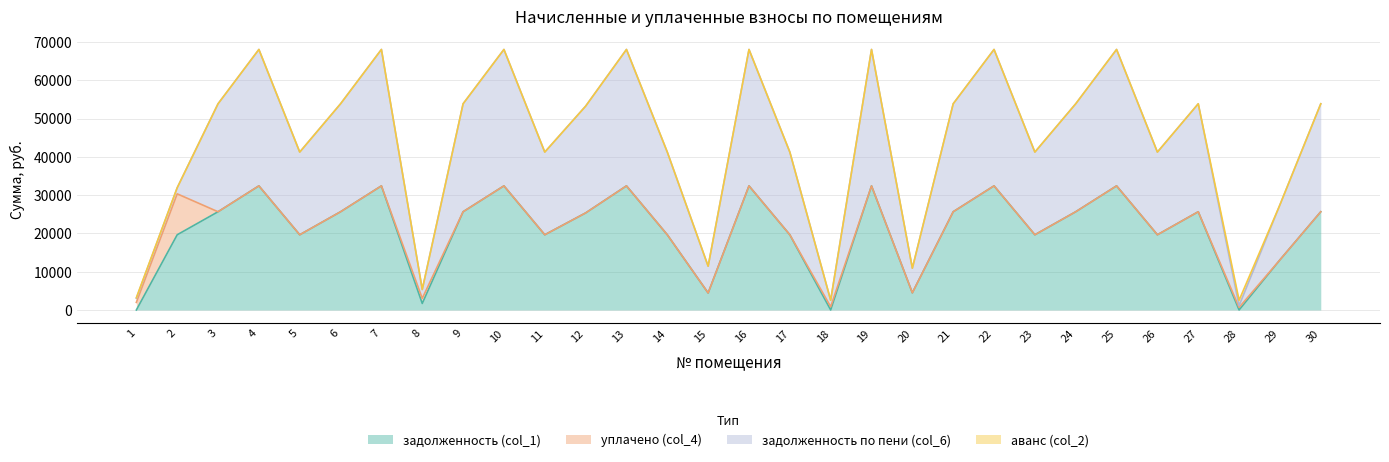

At which category does задолженность (col_1) reach its first local valley?

5